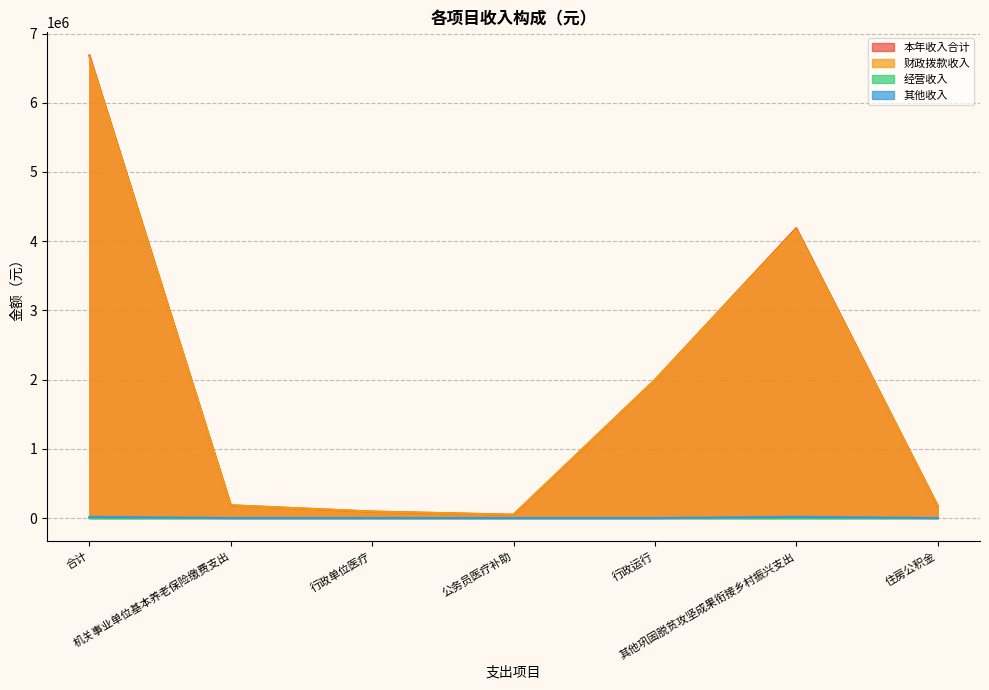

True or false: 本年收入合计 and 其他收入 intersect in this chart.

False